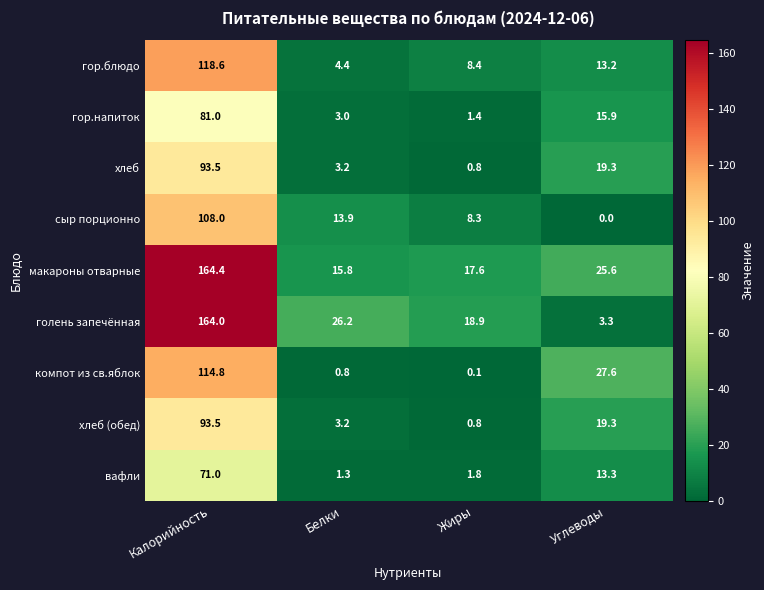

Rank the categories by гор.блюдо value from lowest to highest.

Белки, Жиры, Углеводы, Калорийность